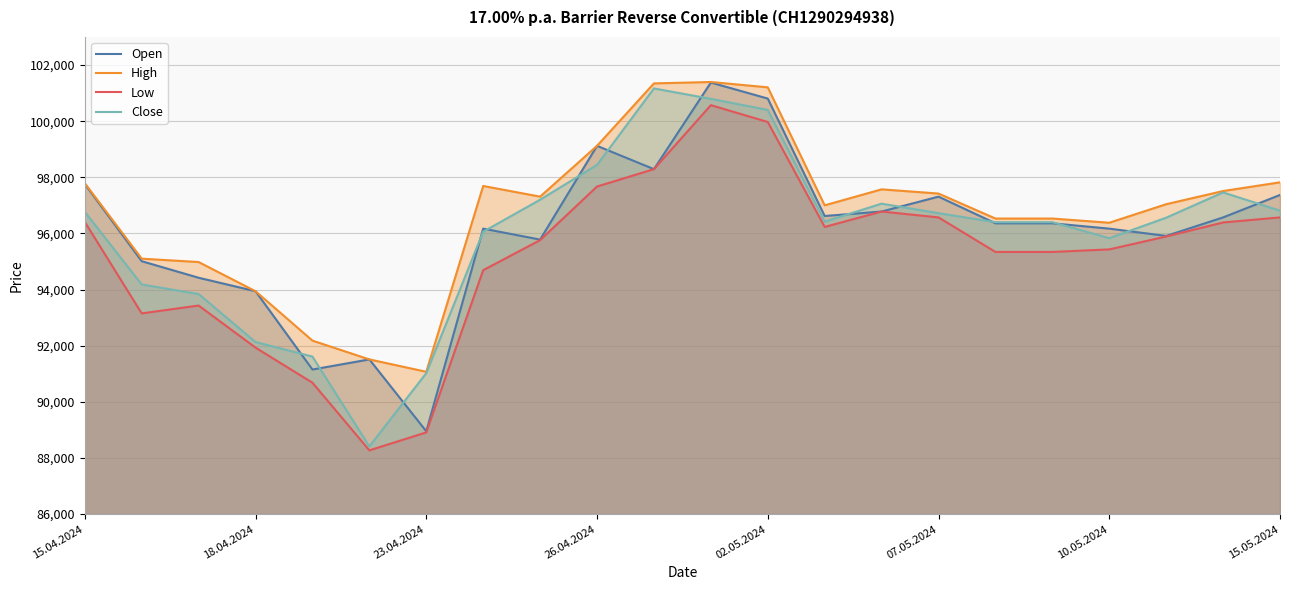

Count the number of data series in this chart.

4